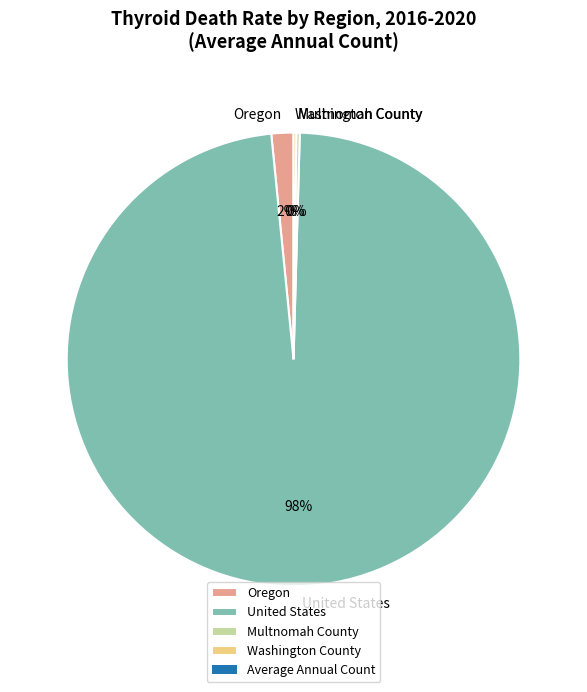

What percentage is the Oregon slice, to the nearest percent?

2%